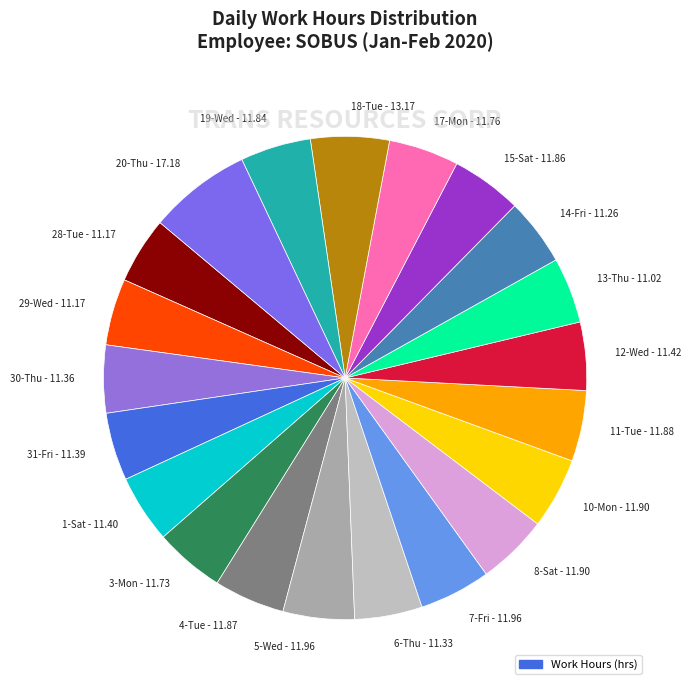

Which slice is the largest?

20-Thu